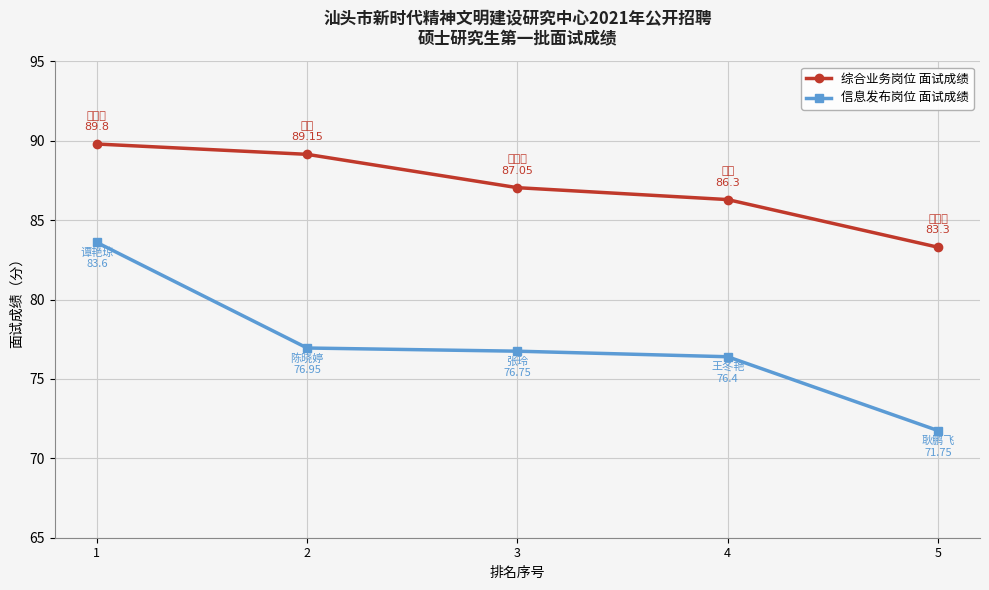

Does the chart display data point markers on the line(s)?

Yes